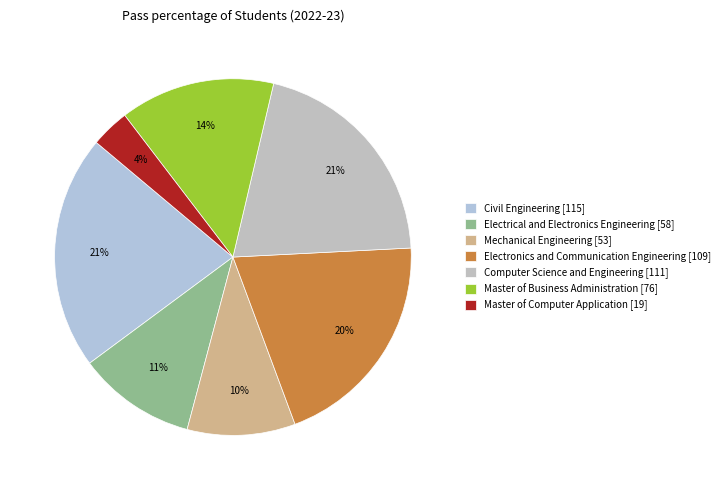

How many slices are in this pie chart?

7